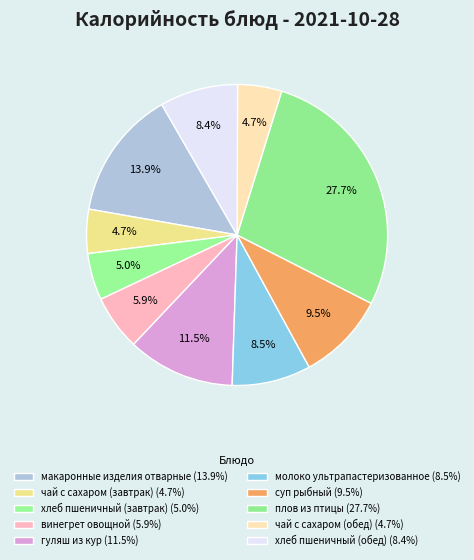

To the nearest percent, what is the combined percentage of суп рыбный and плов из птицы?

37%